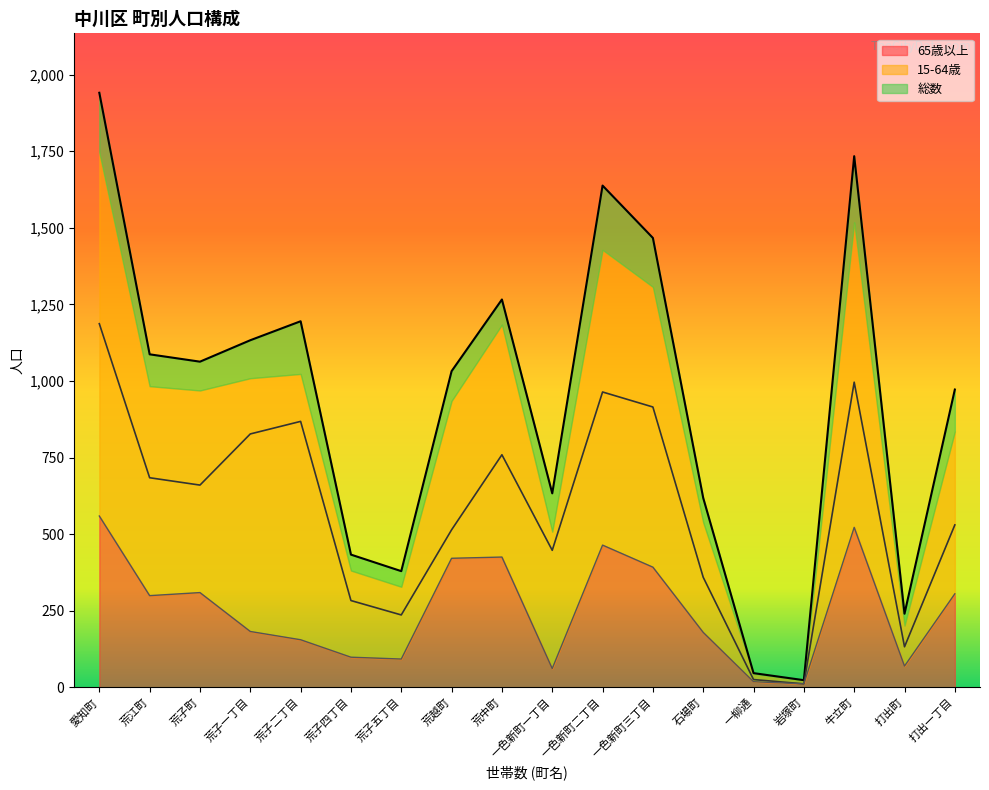

What is the highest value of the 15-64歳 series?

1187